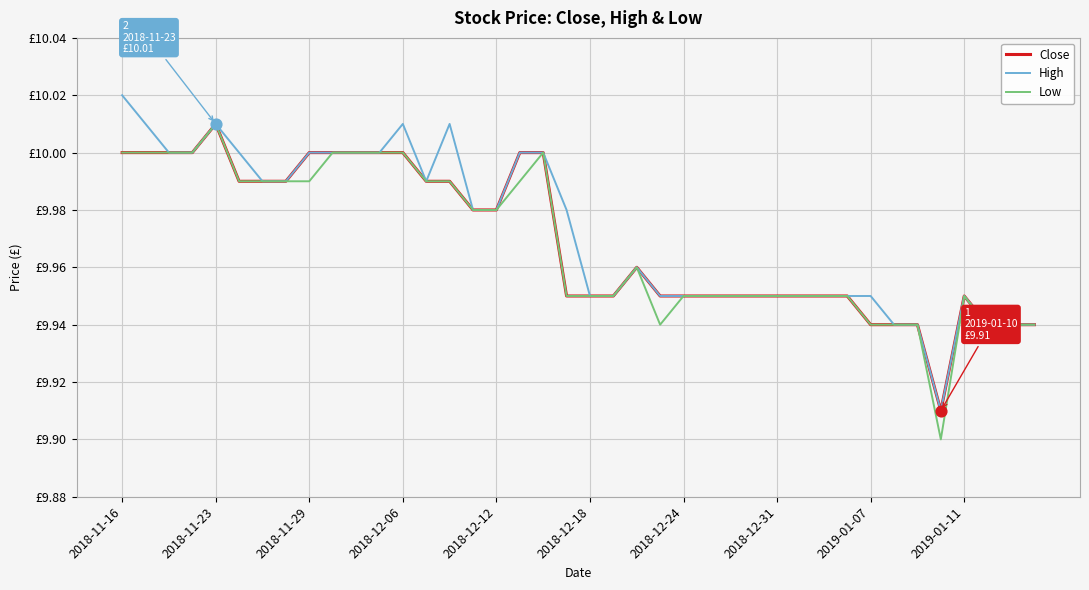

Does the chart have visible grid lines?

Yes